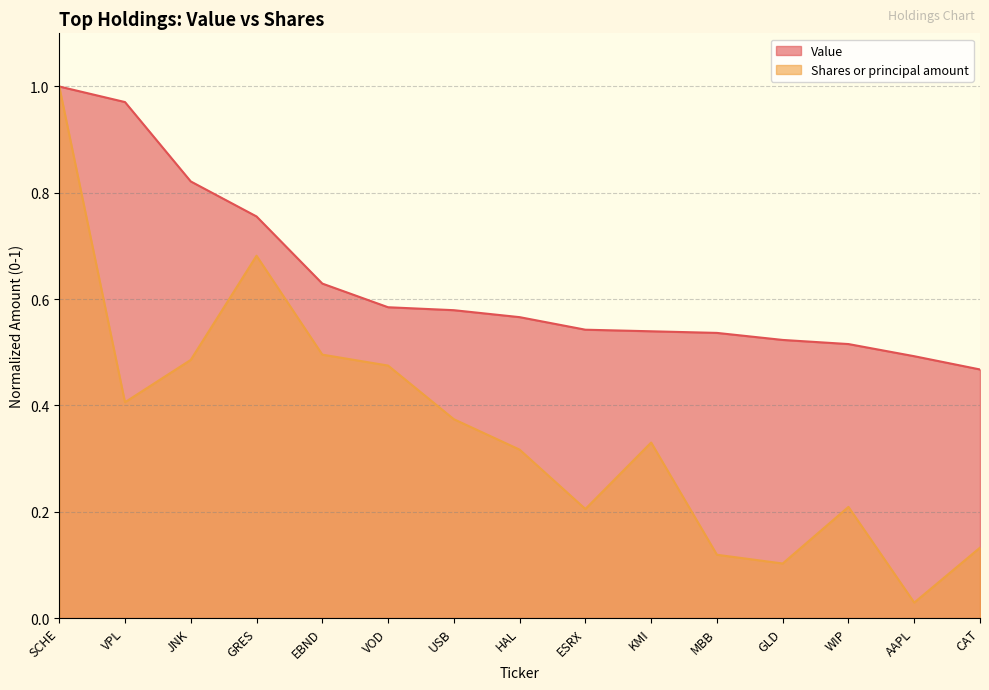

Which category has the highest value in the Value series?

SCHE